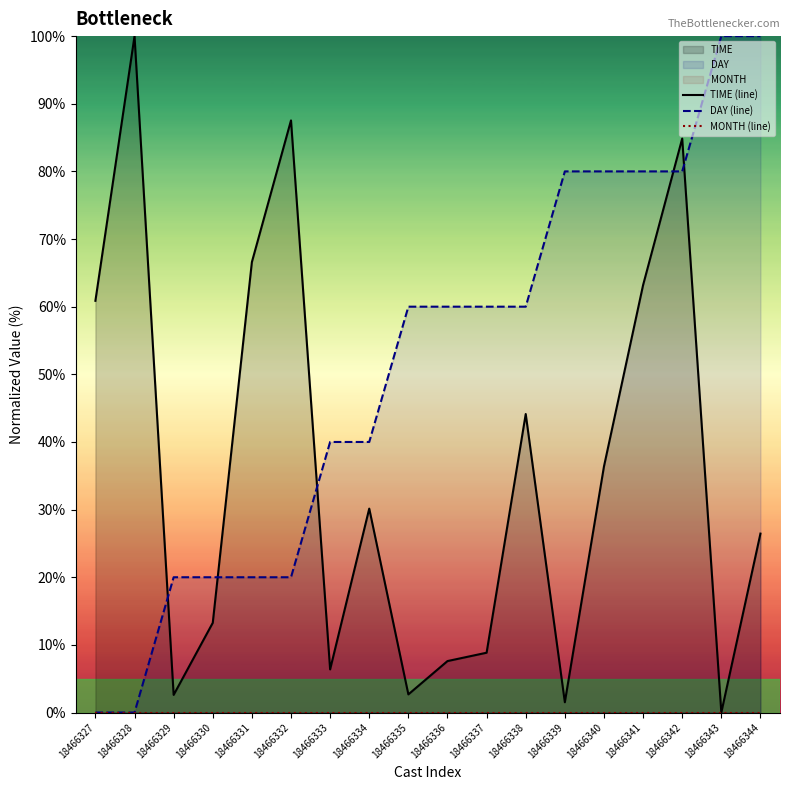

Which series has the largest range (max minus min)?

TIME (line)